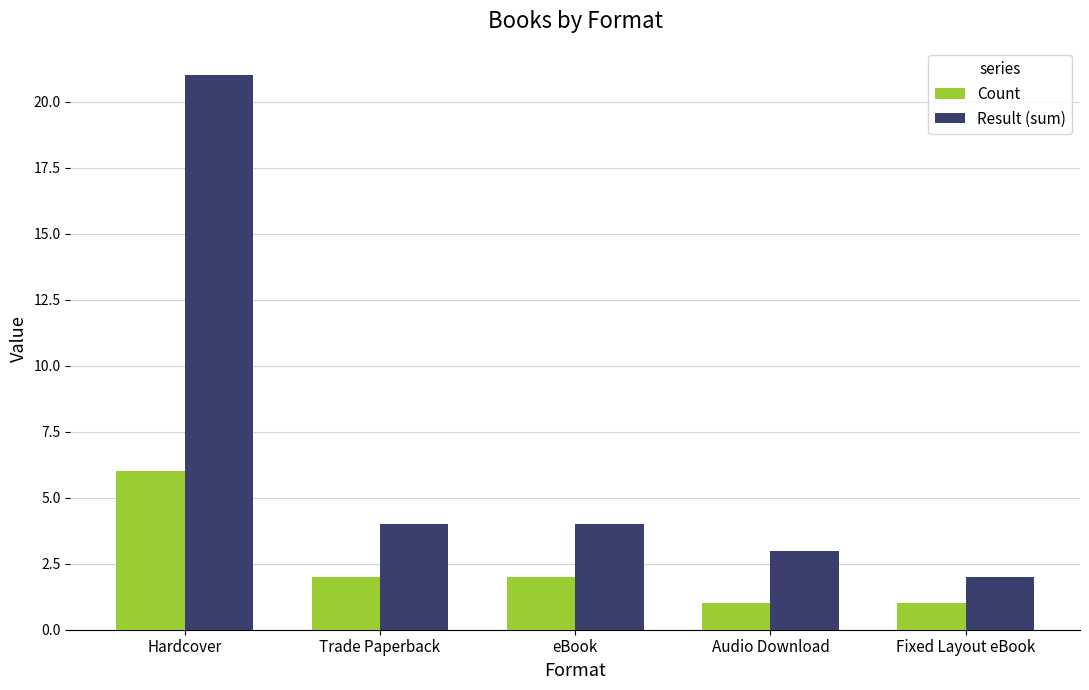

List the series in order of their overall mean, lowest first.

Count, Result (sum)